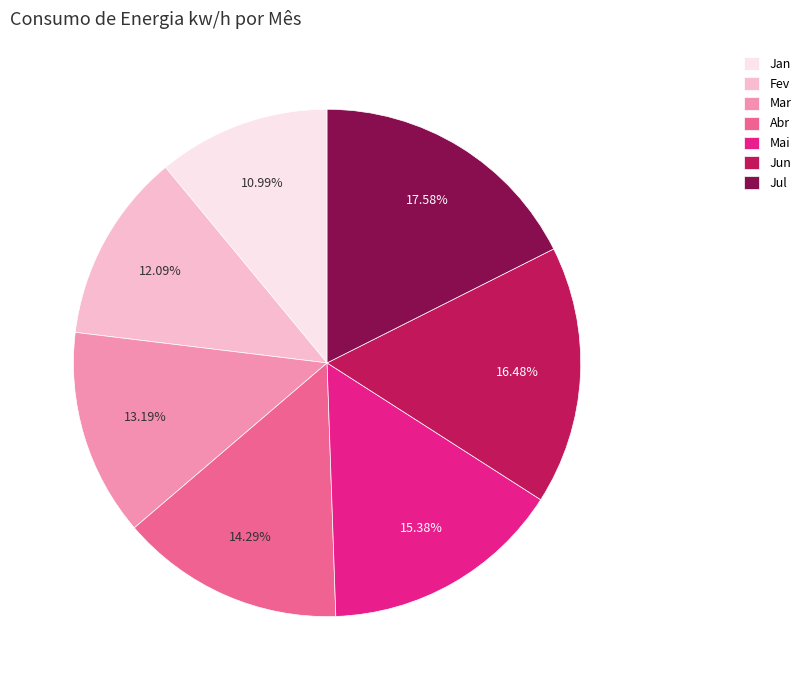

What percentage is the Jun slice, to the nearest percent?

16%